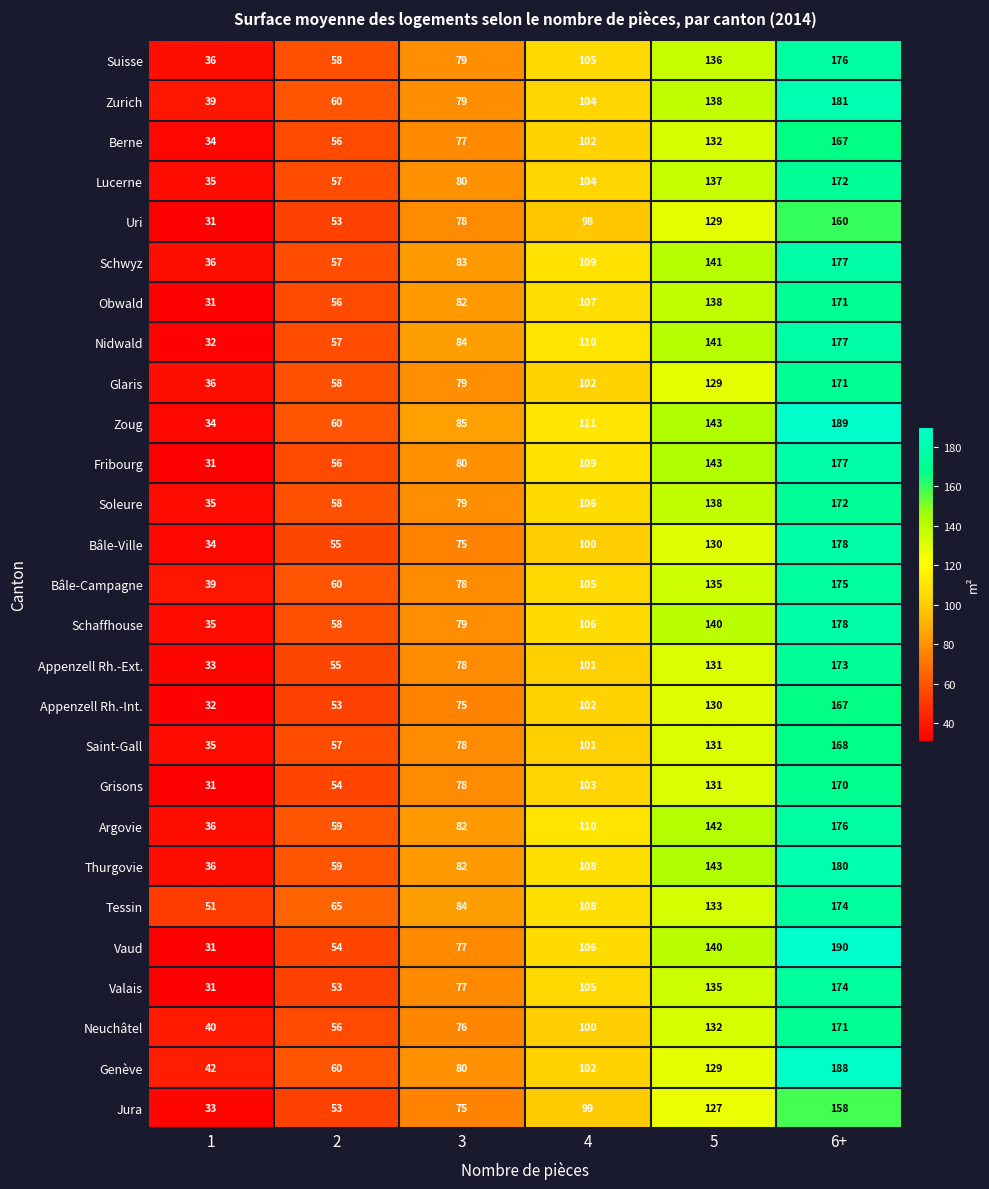

Which series changed the most between 1 and 6+?

Vaud